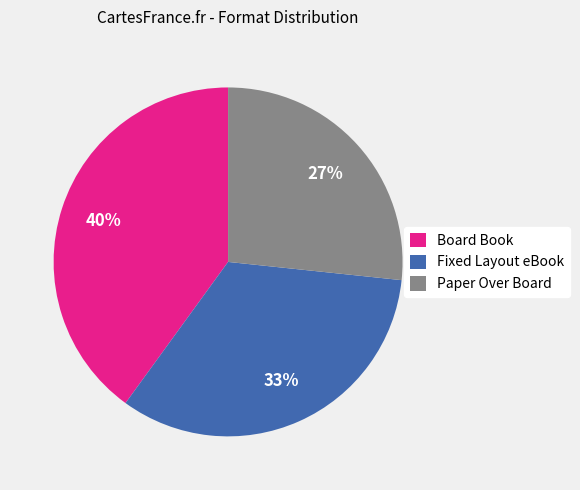

To the nearest percent, what is the average slice percentage?

33%